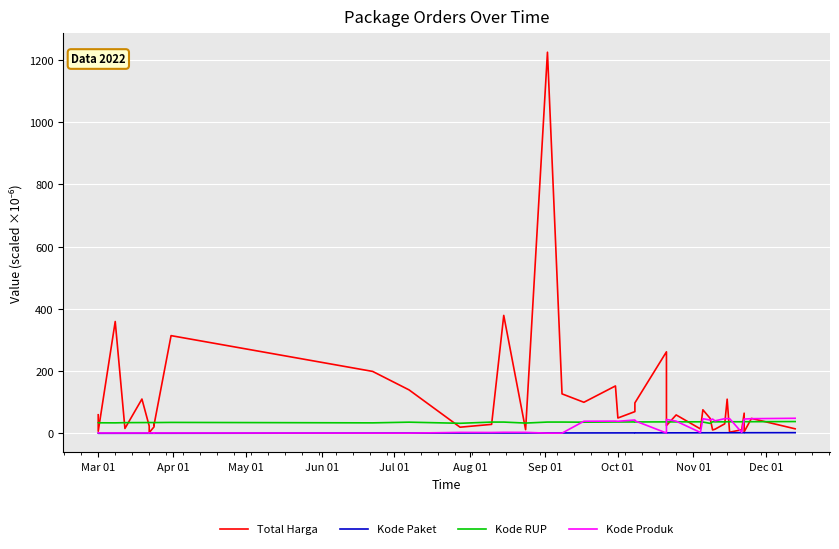

Which label corresponds to the smallest value in the chart?

Mar 01